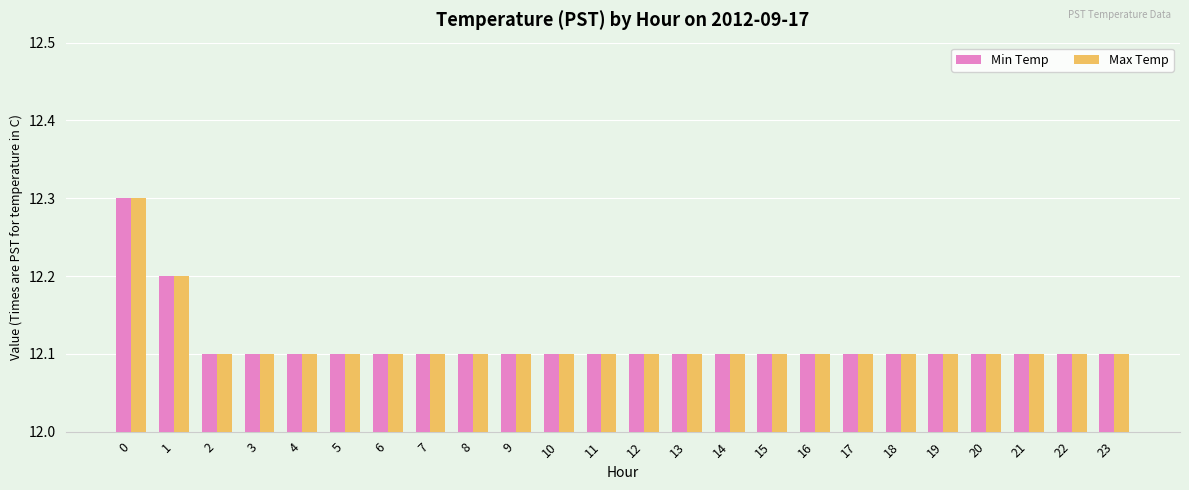

At how many categories does at least one series exceed 12?

24